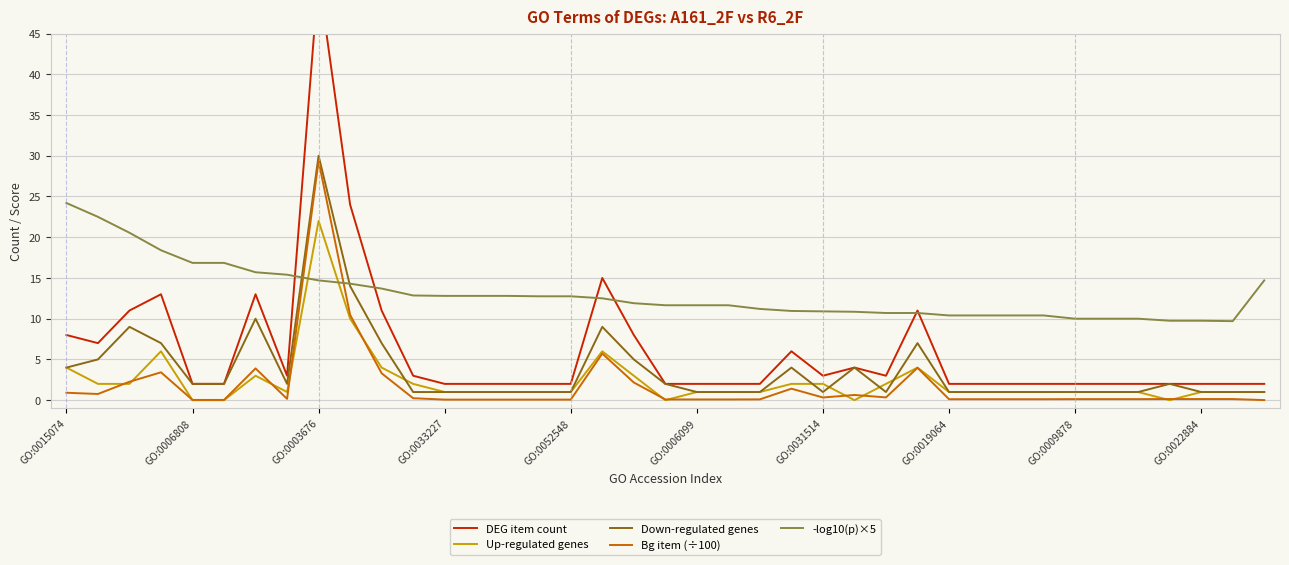

What is the minimum value for Down-regulated genes?

1.0